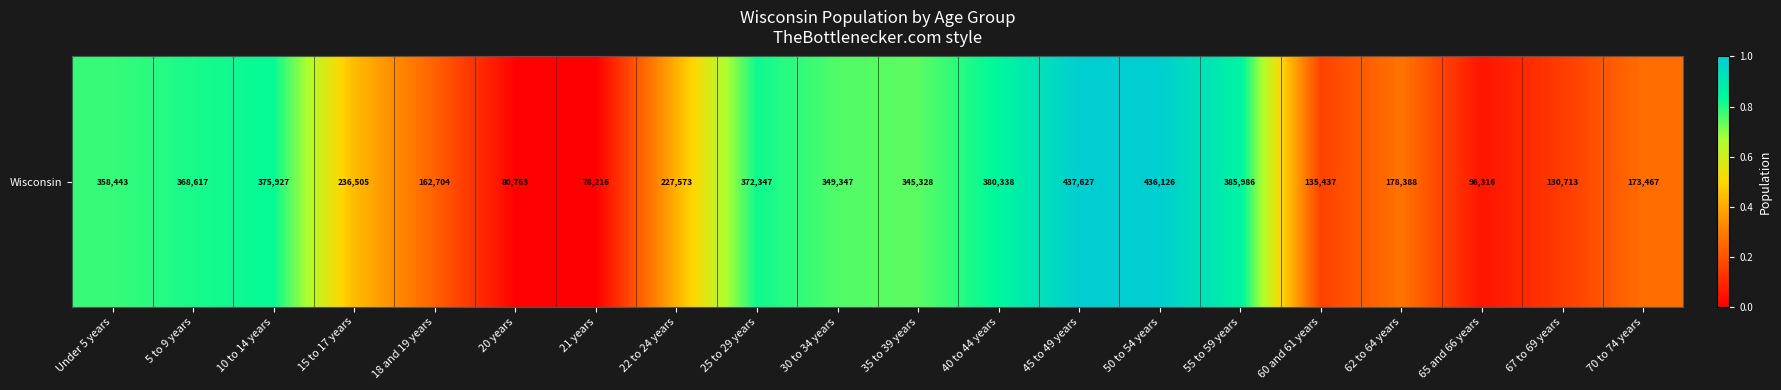

Where is the data nearest to the value 0?

21 years